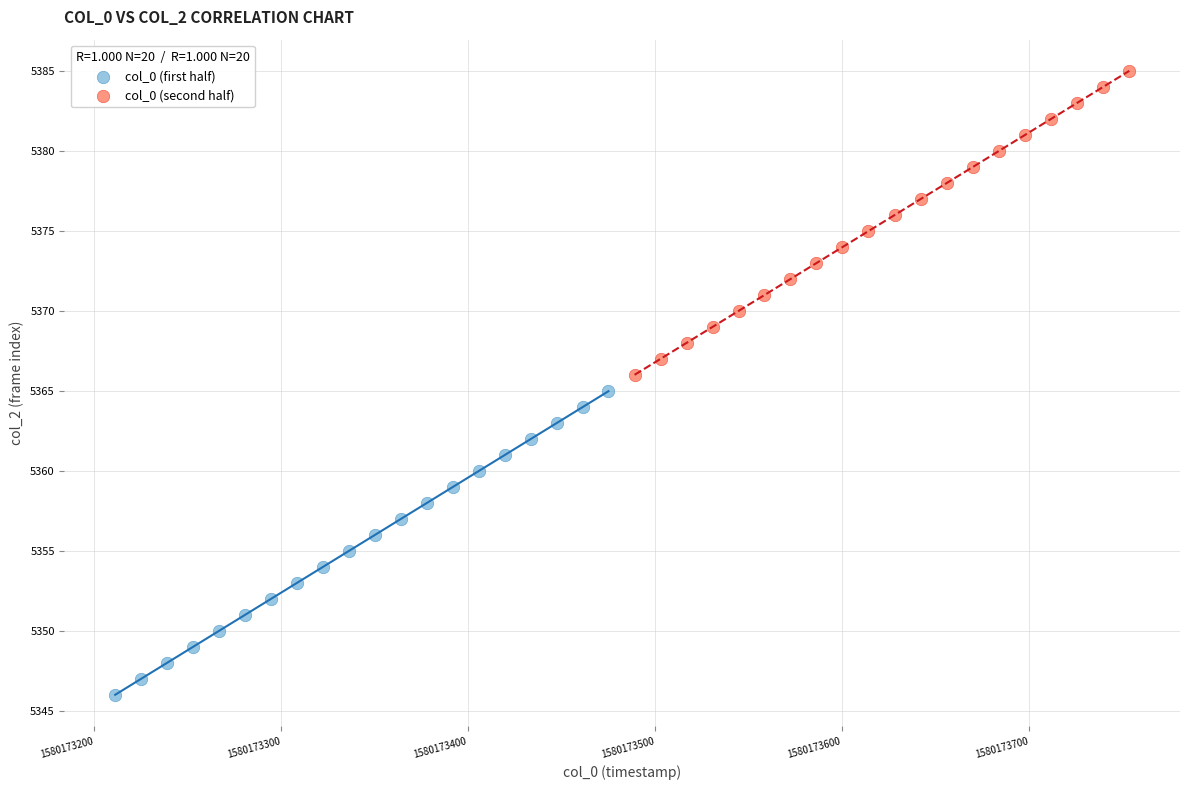

Which series reaches the maximum Y coordinate?

col_0 (second half)